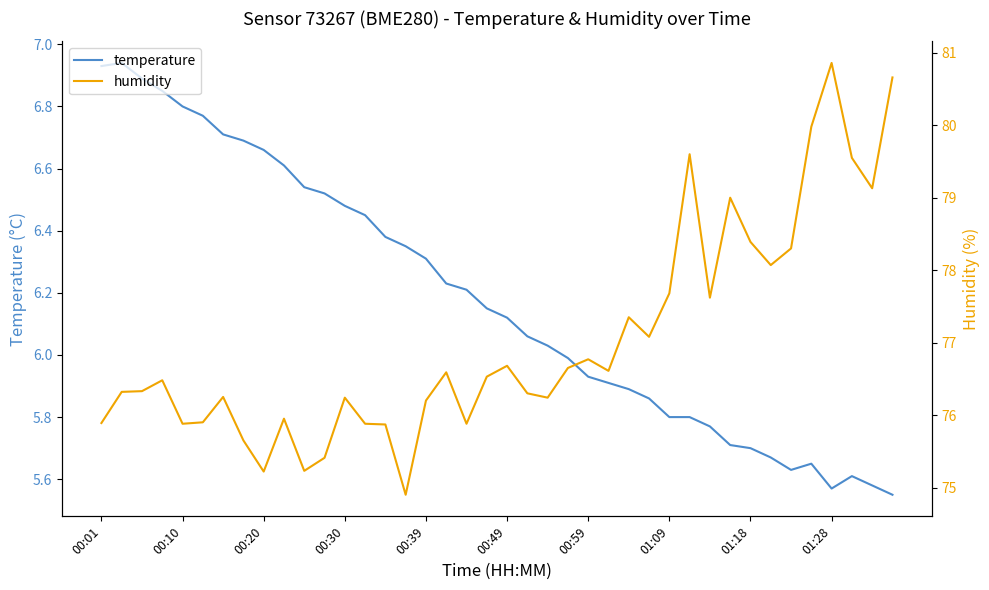

In humidity, how many points are lower than both neighbors (excluding endpoints)?

11